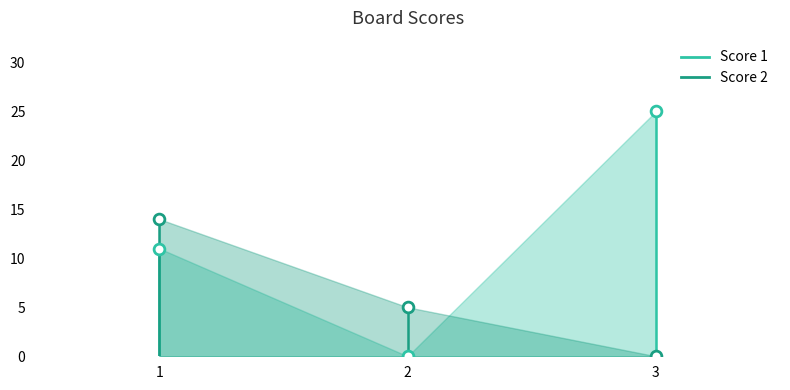

What are all the series names shown in the legend?

Score 1, Score 2